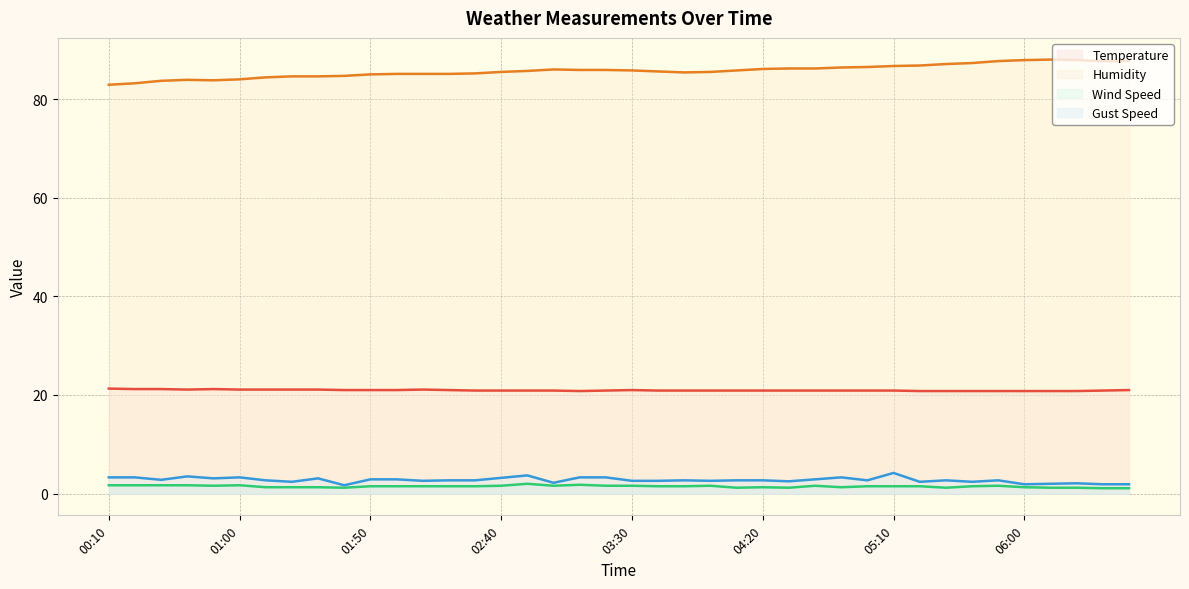

Rank the series by their maximum value, from lowest to highest.

Wind Speed, Gust Speed, Temperature, Humidity